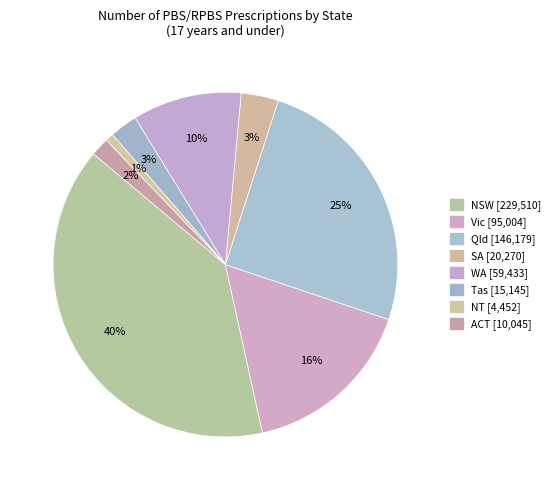

What portion of the pie excludes Vic?

83.6%